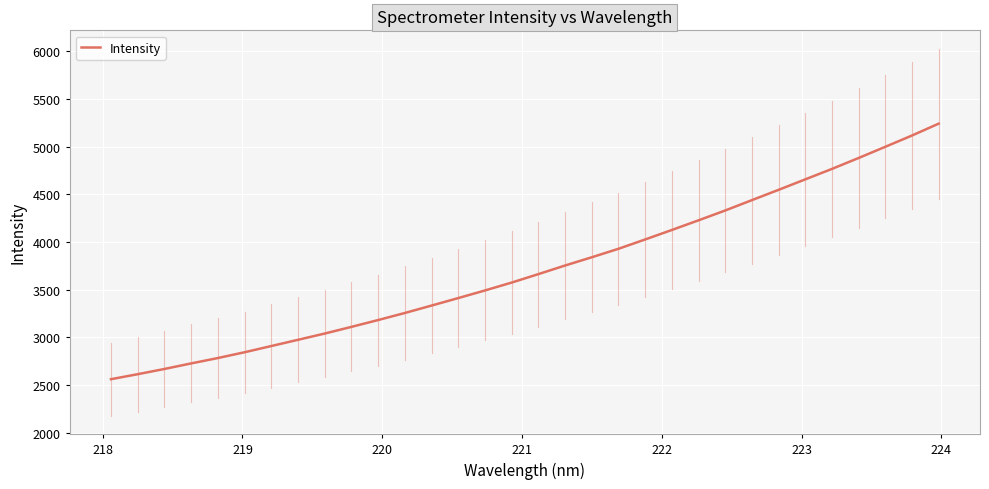

What is the greatest value displayed?

5242.9